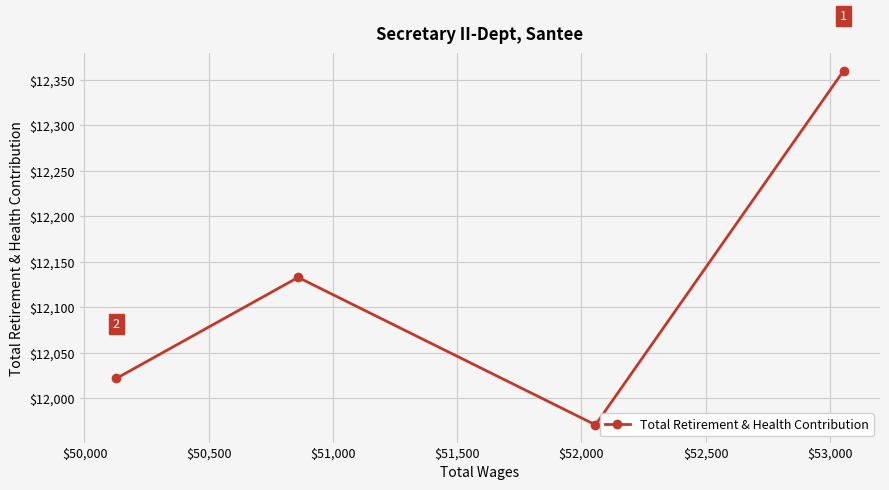

What is the maximum value shown in the chart?

12360